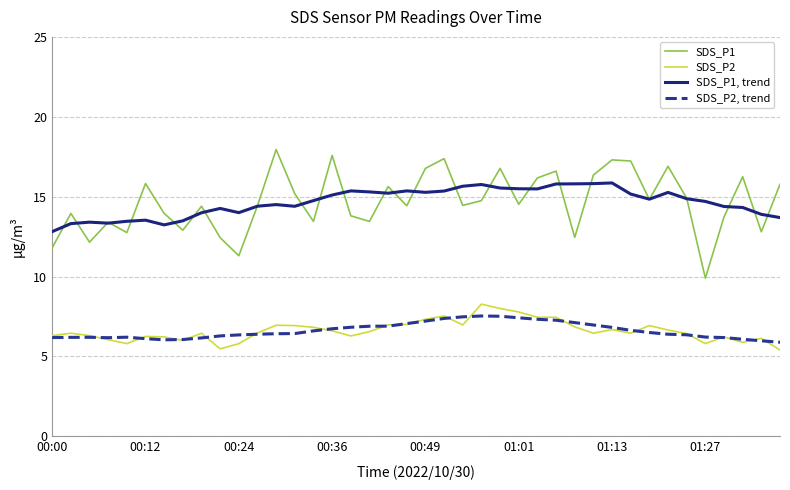

Which series has the largest range (max minus min)?

SDS_P1